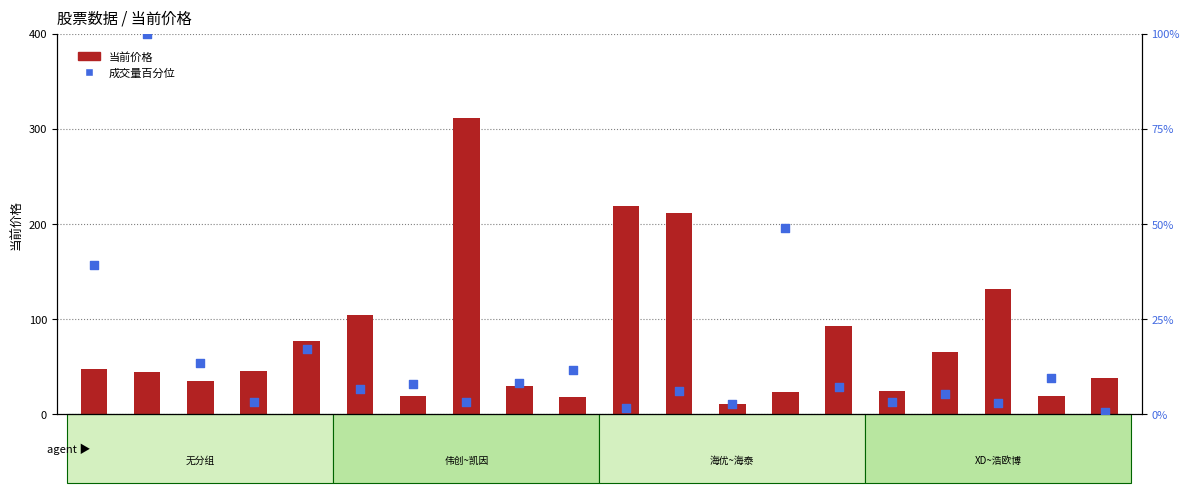

At how many categories does at least one series exceed 92?

7